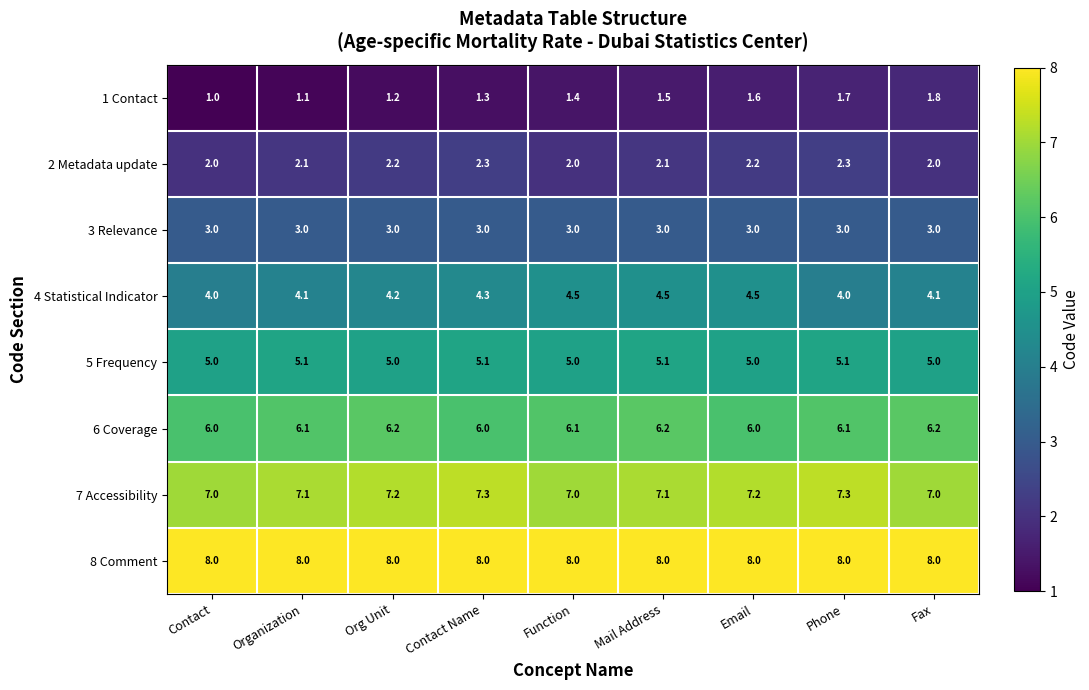

What is the sum of the 5 Frequency values at Function and Mail Address?

10.1